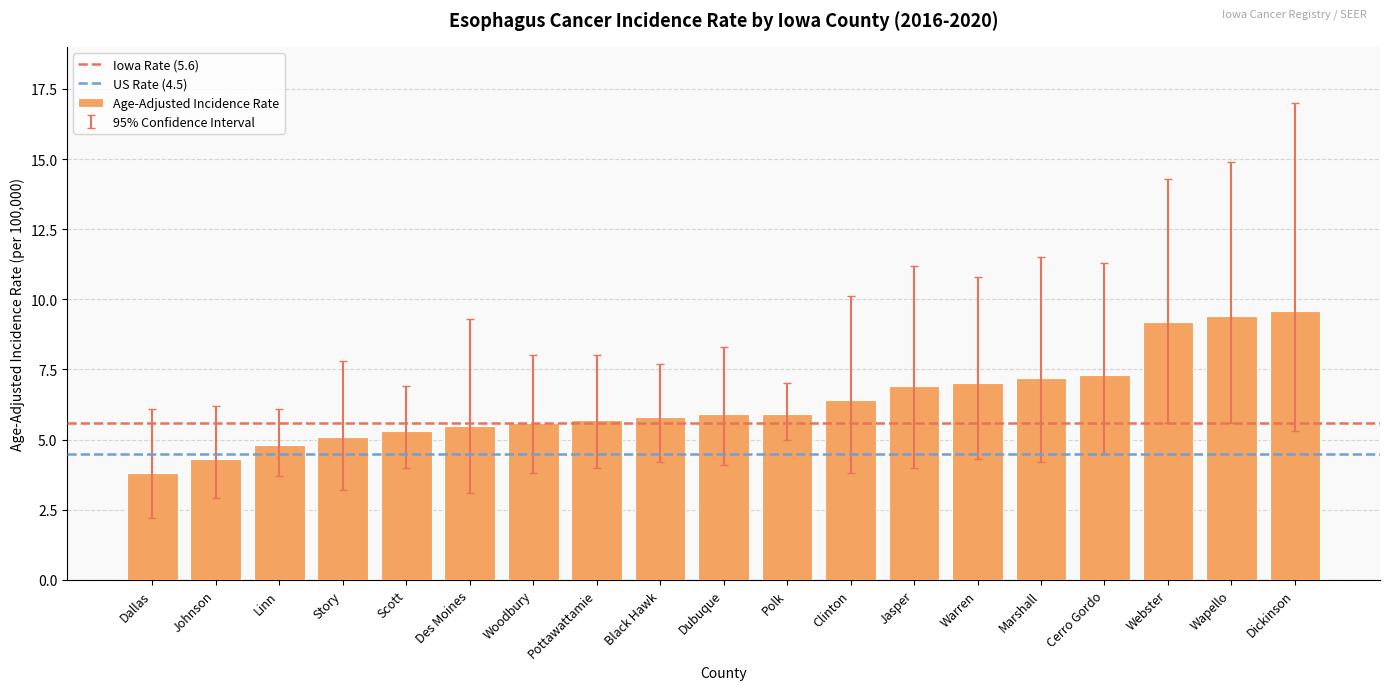

What is the average value?

6.4